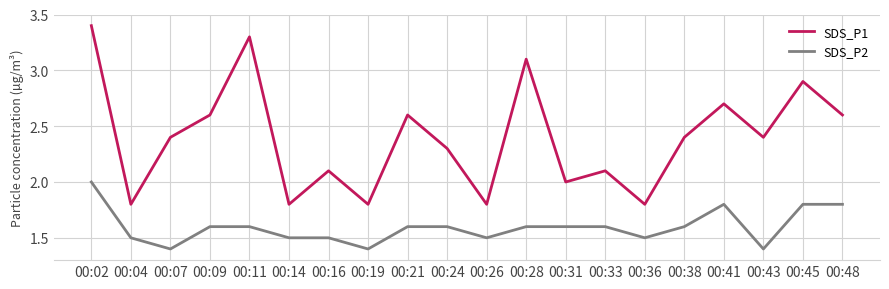

Is this an area chart (filled region under the line)?

No